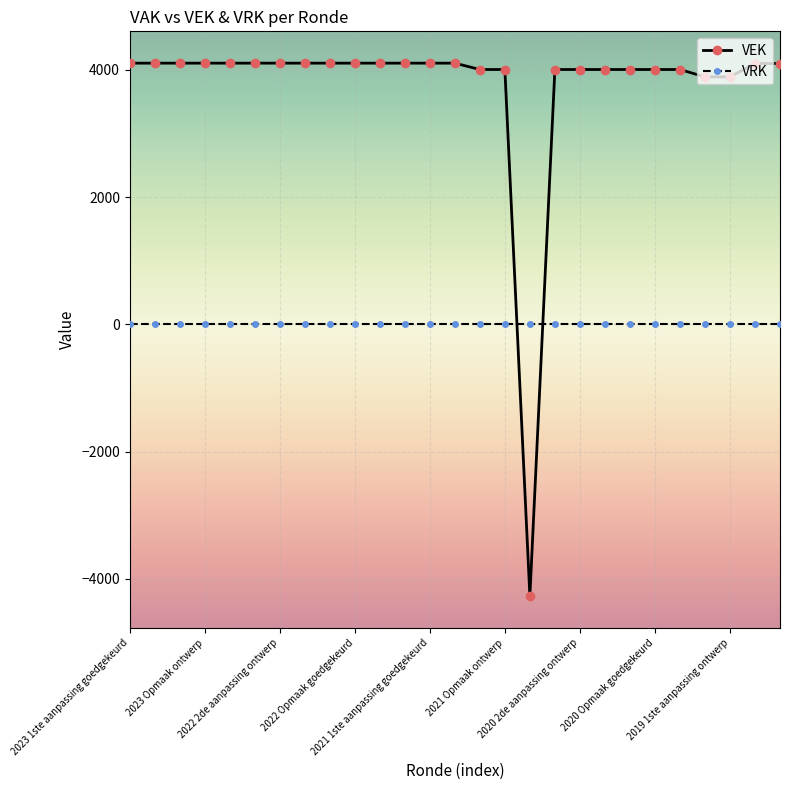

What is the average value of the VEK series?

3748